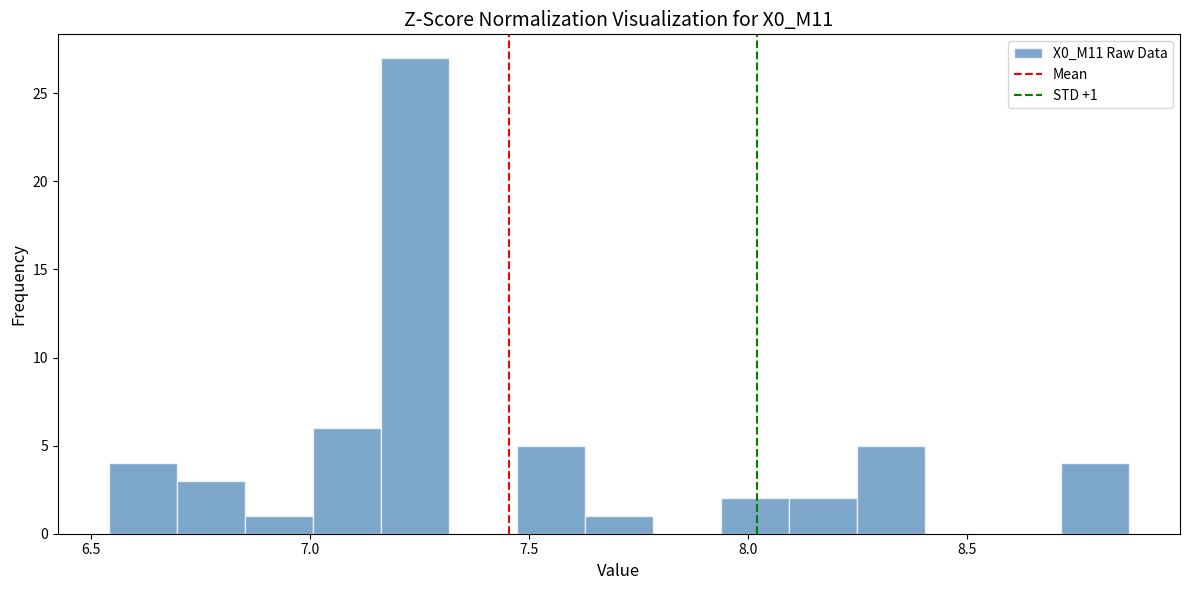

Read against the x-axis, roughly where is the centre of the tallest bar?

7.25